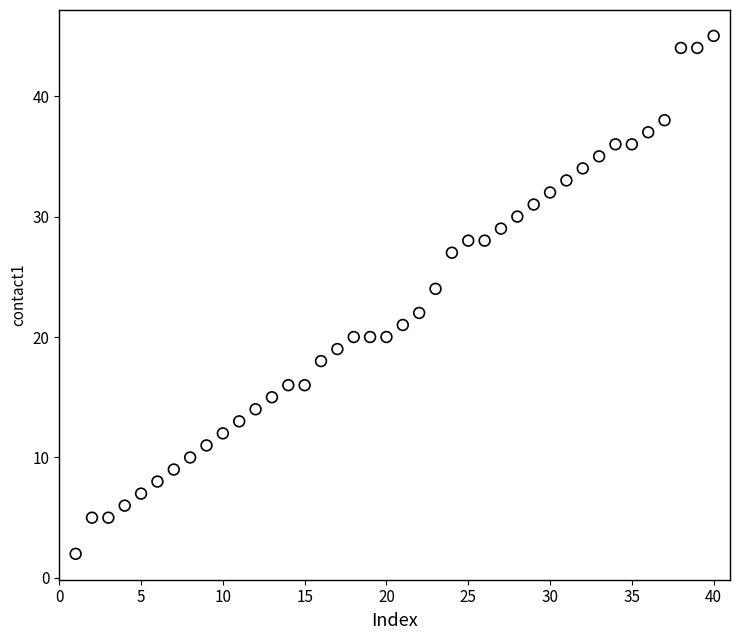

What is the range of X values (max minus min)?

39